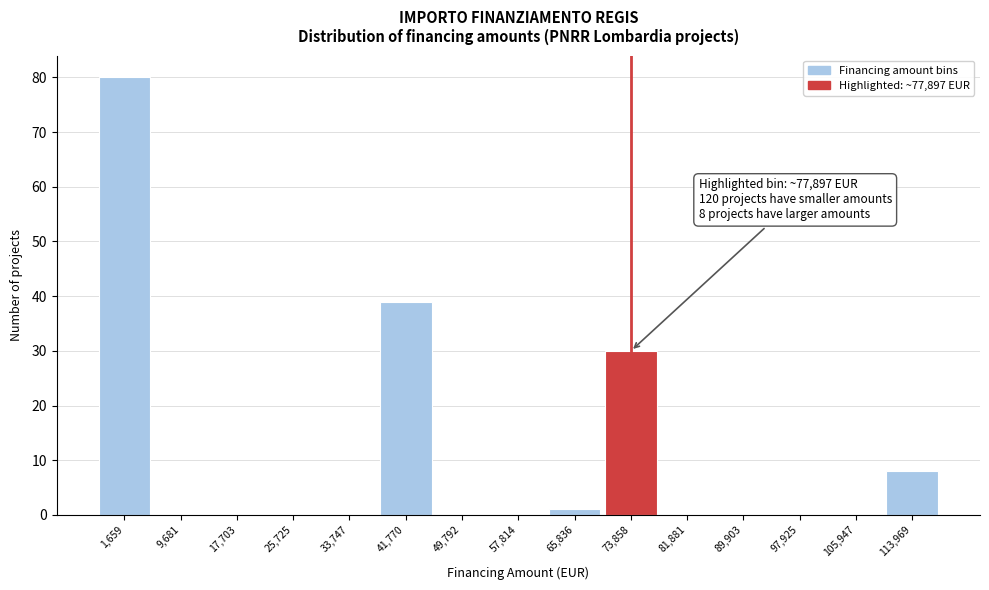

Reading left to right, list all the values displayed in this chart.

1,659=80	9,681=0	17,703=0	25,725=0	33,747=0	41,770=39	49,792=0	57,814=0	65,836=1	73,858=30	81,881=0	89,903=0	97,925=0	105,947=0	113,969=8